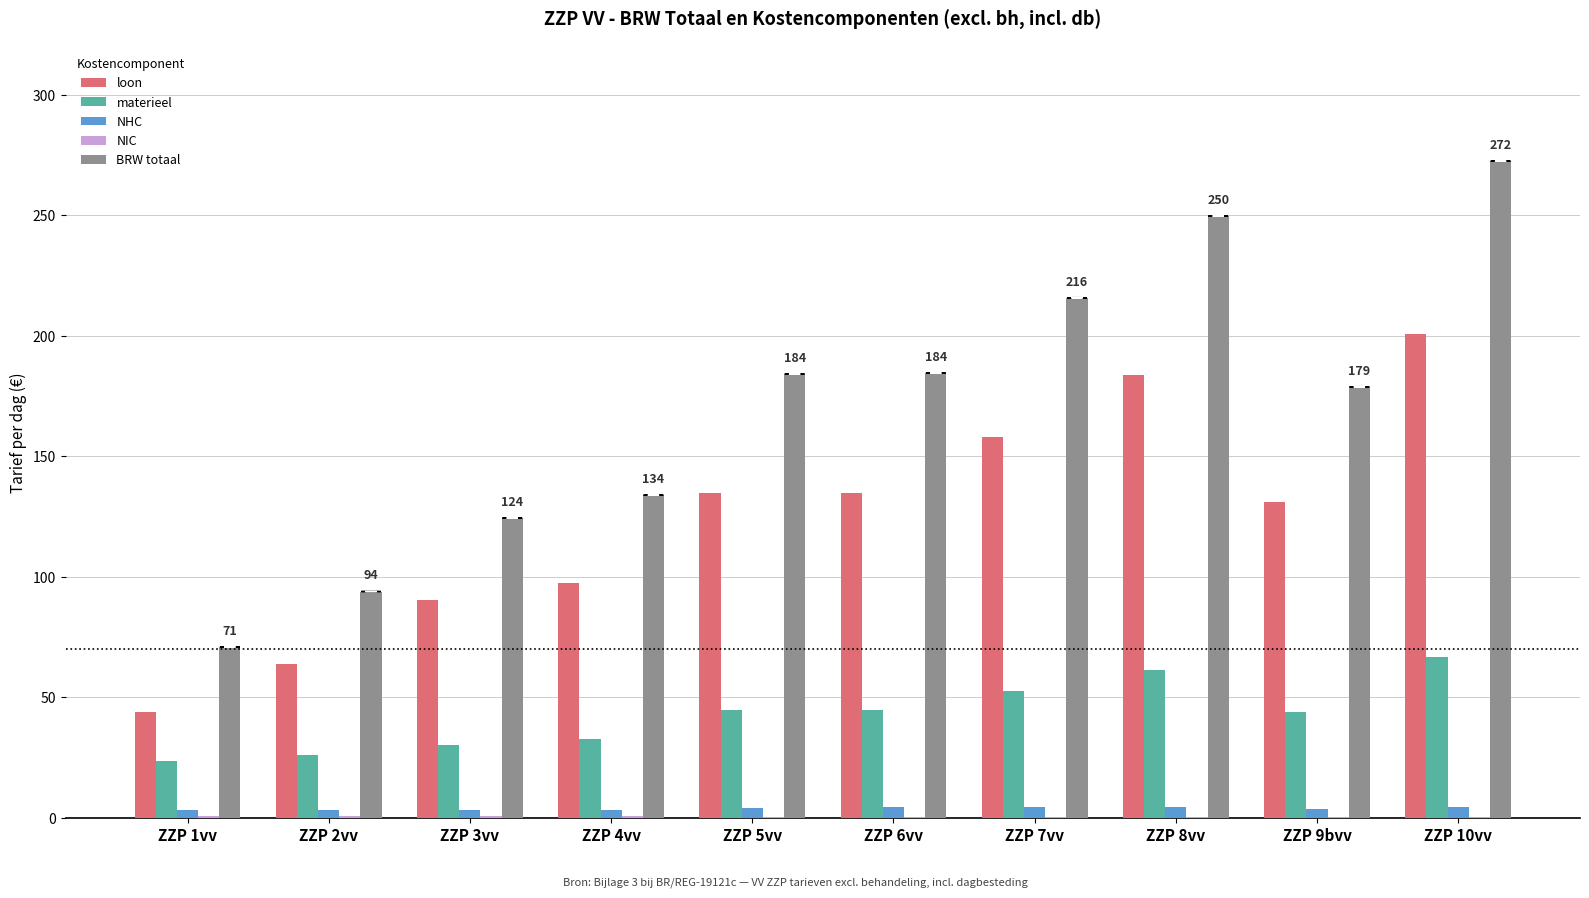

Is it true that BRW totaal equals 249.6 at ZZP 8vv?

True